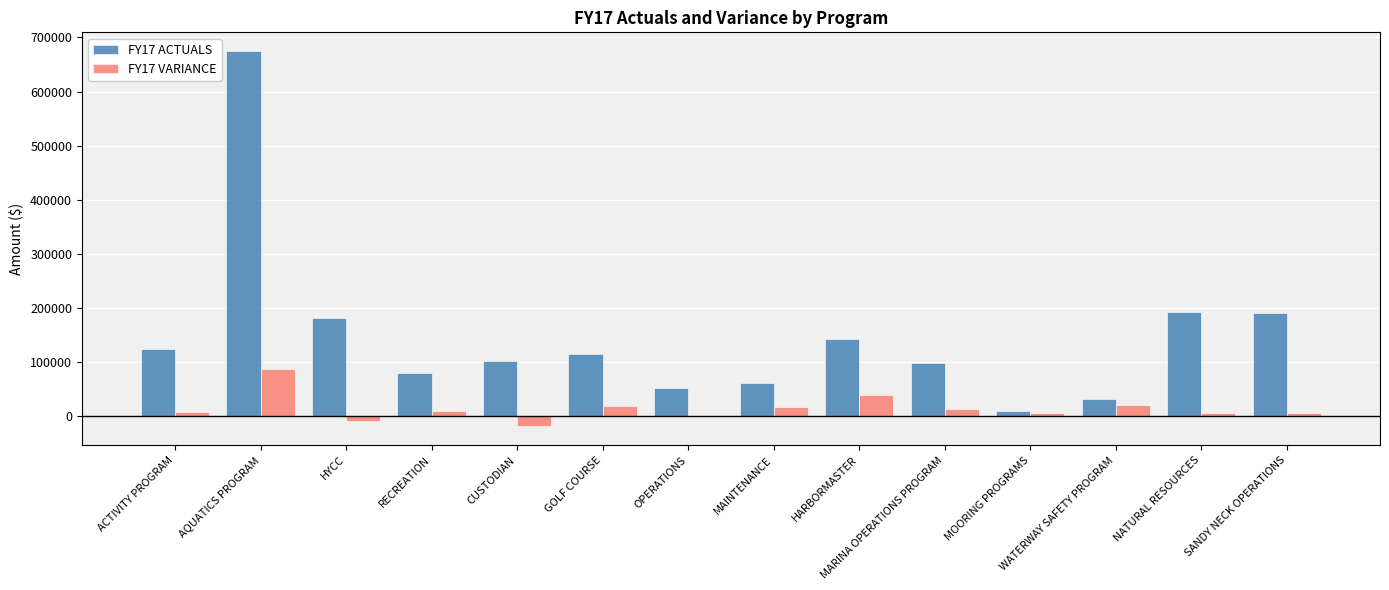

The value of FY17 ACTUALS at MARINA OPERATIONS PROGRAM is 99477.2. True or false?

True